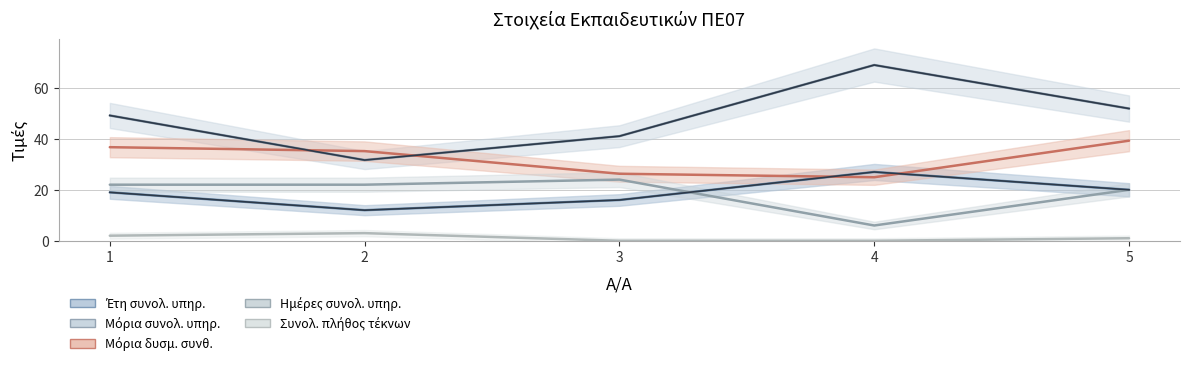

Where does the Συνολ. πλήθος τέκνων series first go above 1?

1